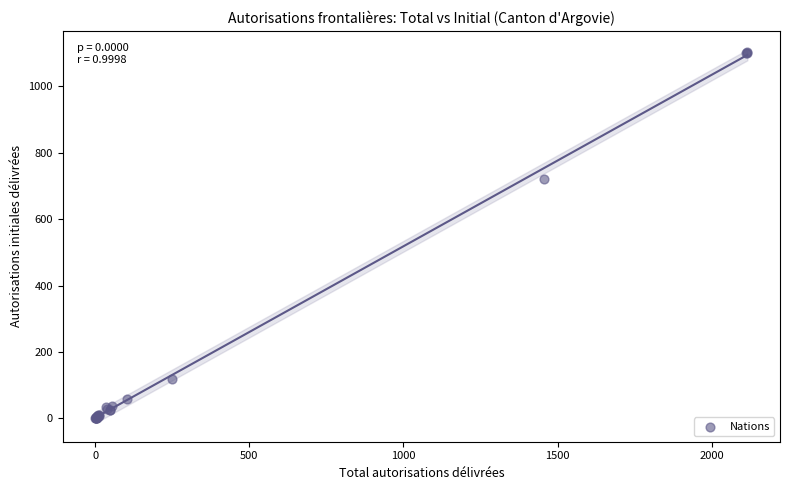

What Y value in the scatter plot is closest to 552?

722